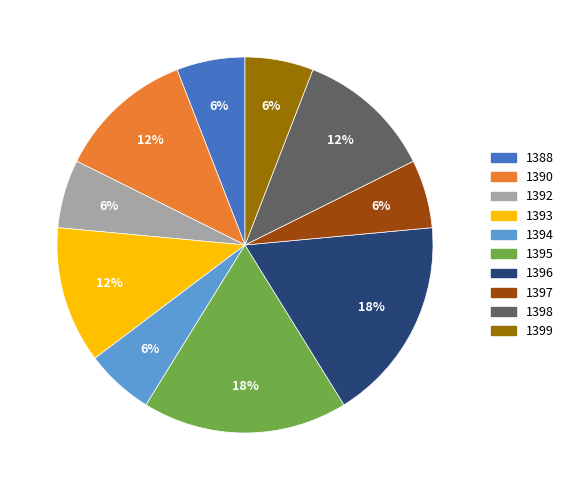

Combined, do 1399 and 1394 account for over 50%?

No